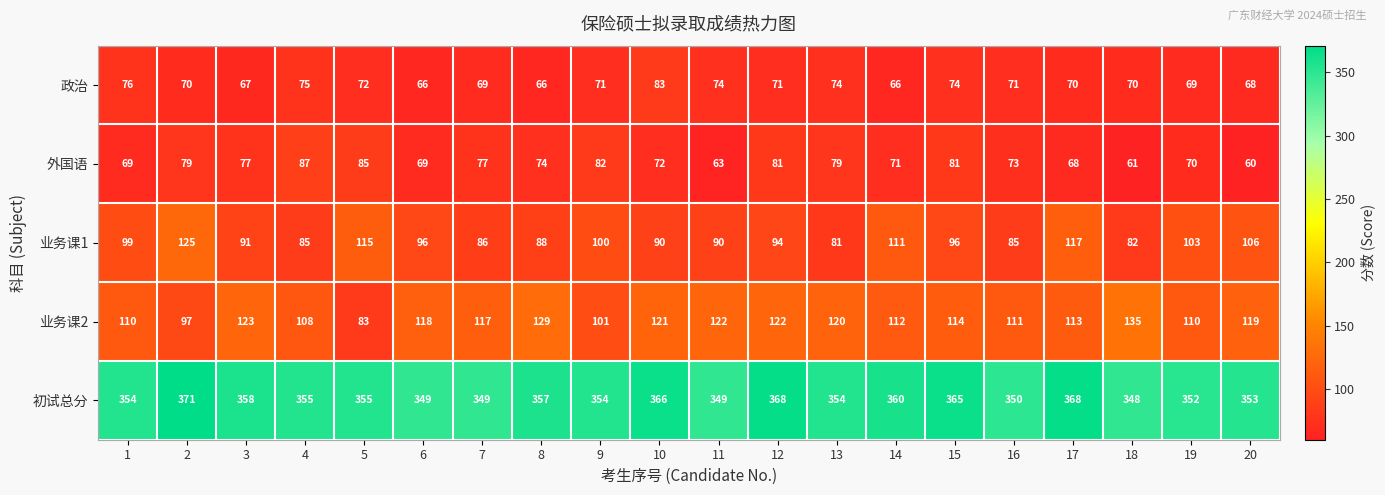

Is it true that 初试总分 equals 541 at 17?

False